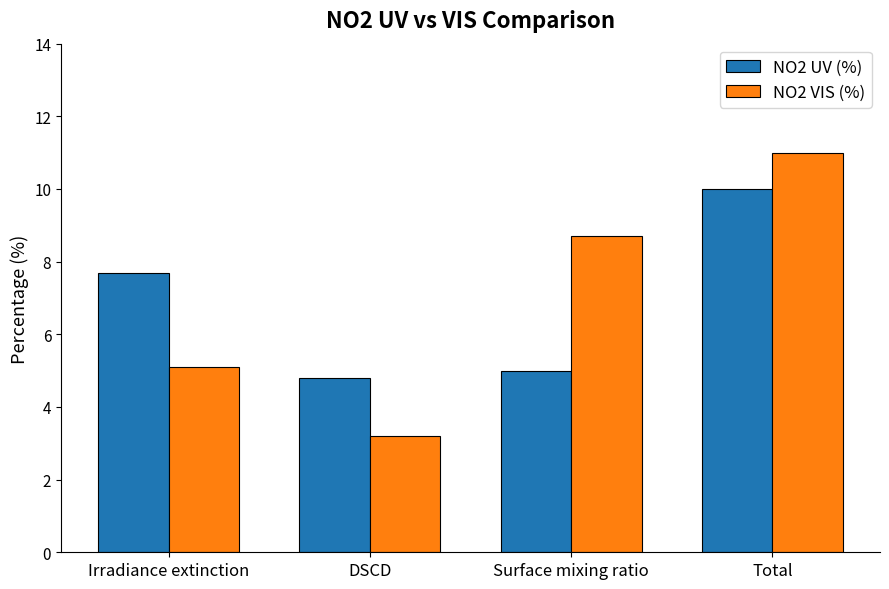

What is the spread (max minus min) of values at Irradiance extinction?

2.6